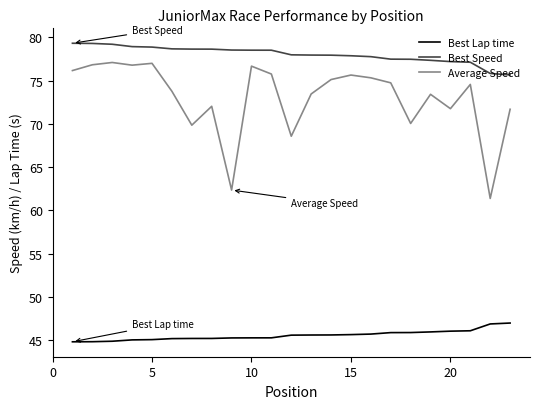

Which series has the largest total across all categories?

Best Speed